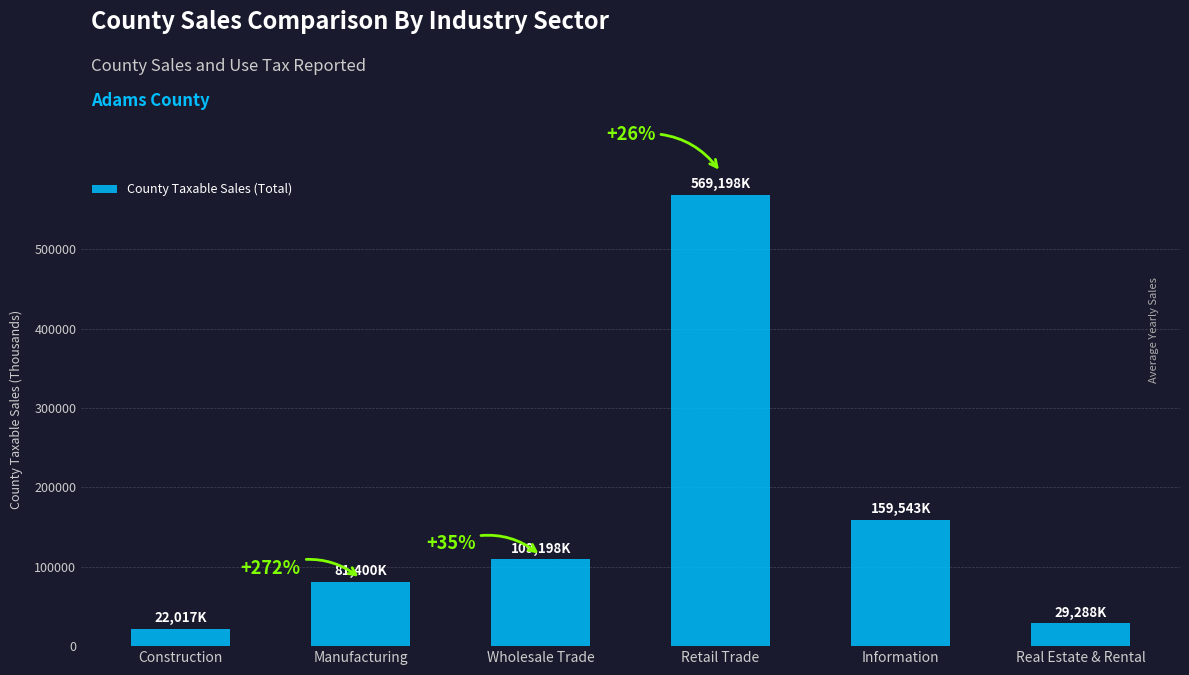

What is the ratio of the value at Real Estate & Rental to the value at Manufacturing?

0.4